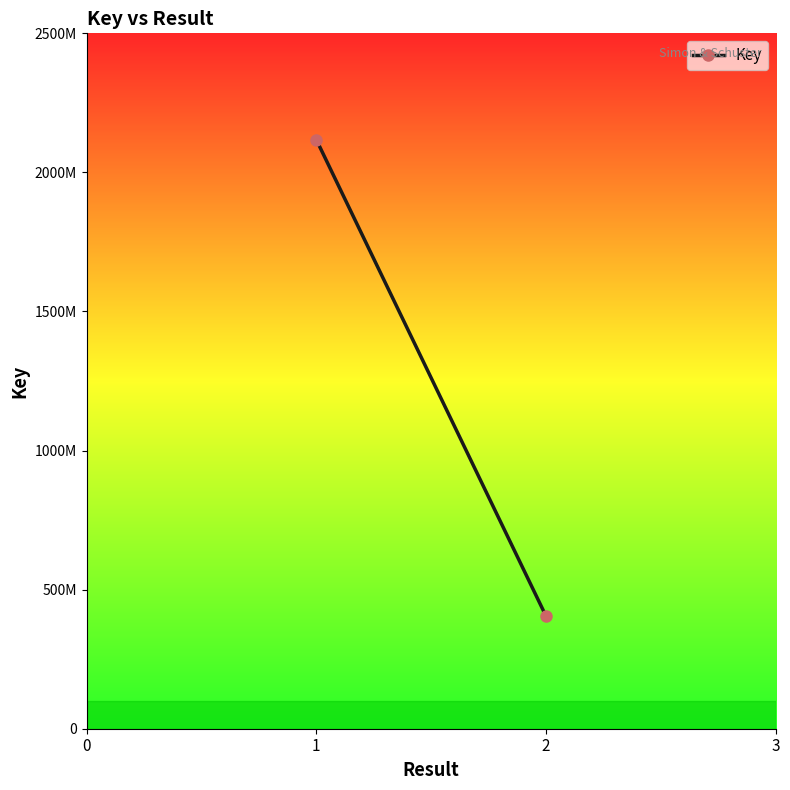

Reading left to right, extract all data points from this chart.

0=2118032090	1=404920503